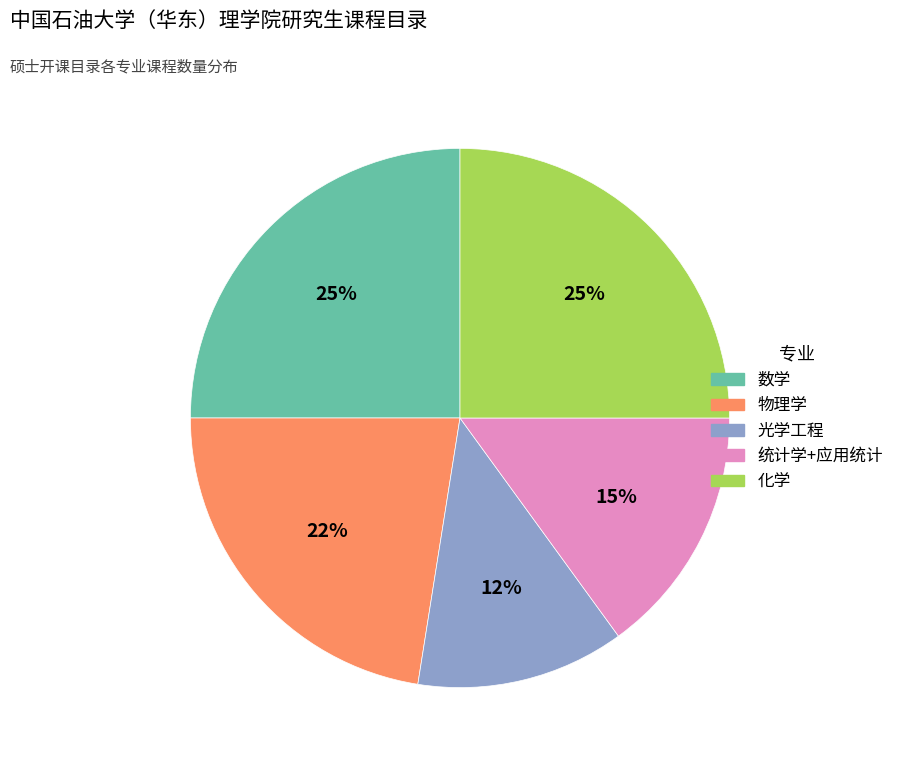

To the nearest percent, what is the average slice percentage?

20%